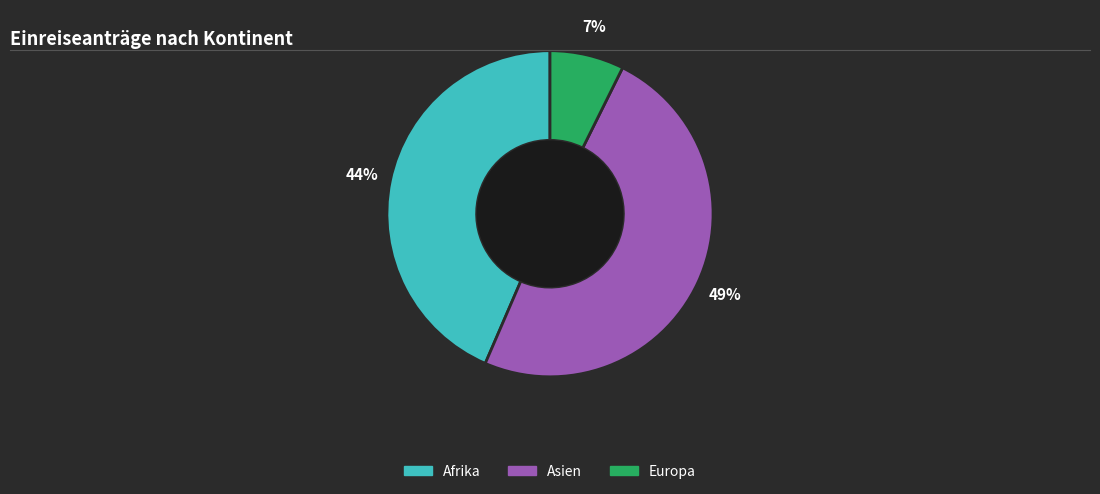

Is there a majority slice in this chart?

No